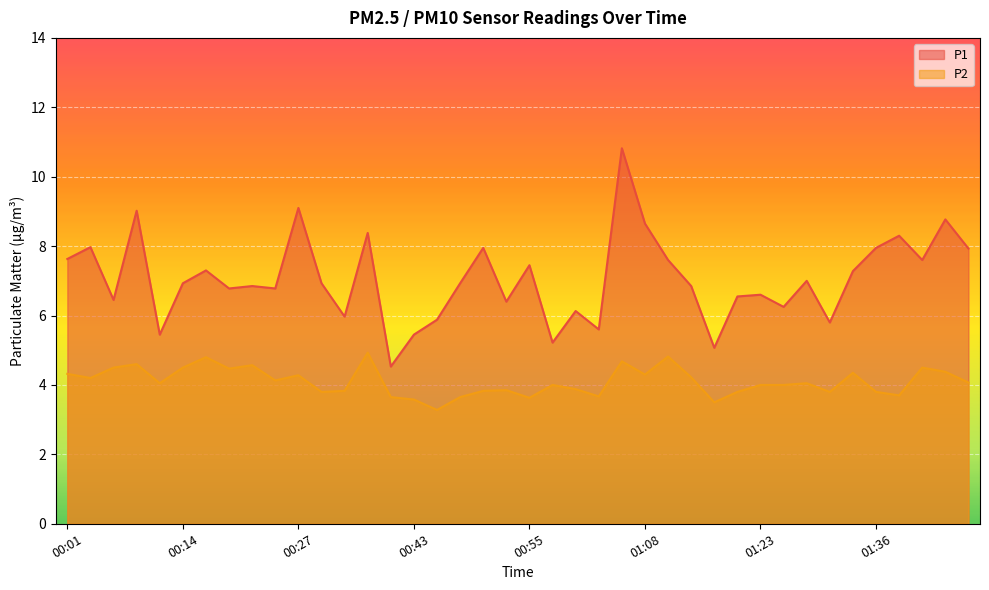

In P2, how many points are lower than both neighbors (excluding endpoints)?

12